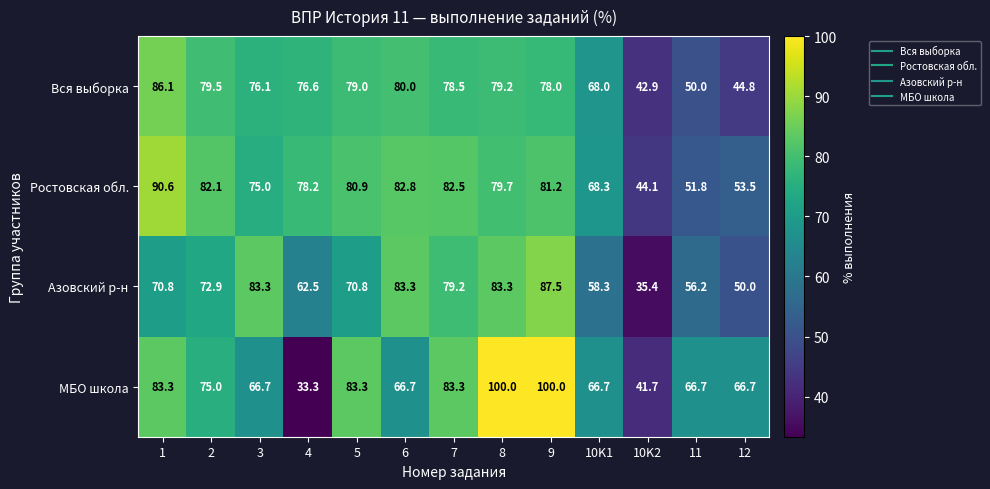

True or false: Ростовская обл. has a value of 78.2 at 4.

True